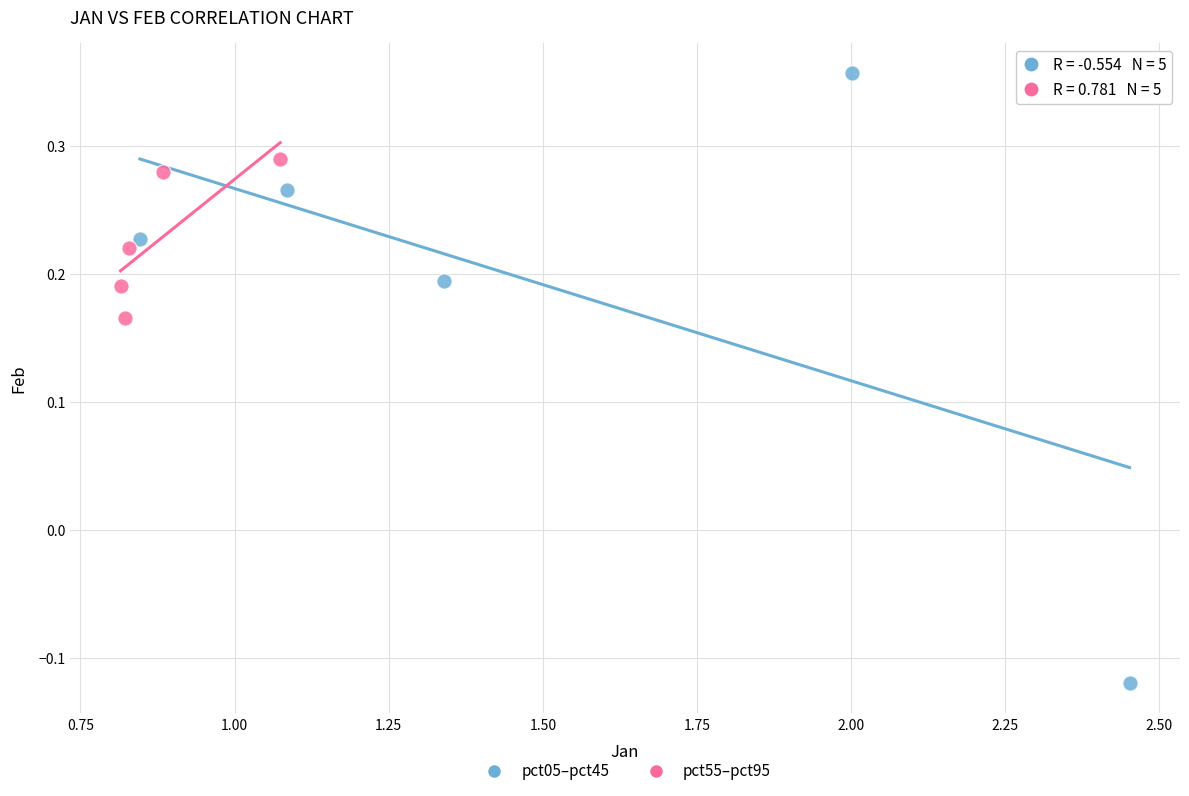

Which series contains the lowest Y value?

pct05–pct45